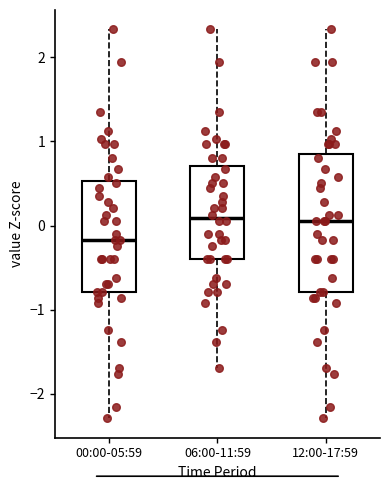

Comparing the boxes themselves (not the whiskers), which one is the tallest?

12:00-17:59